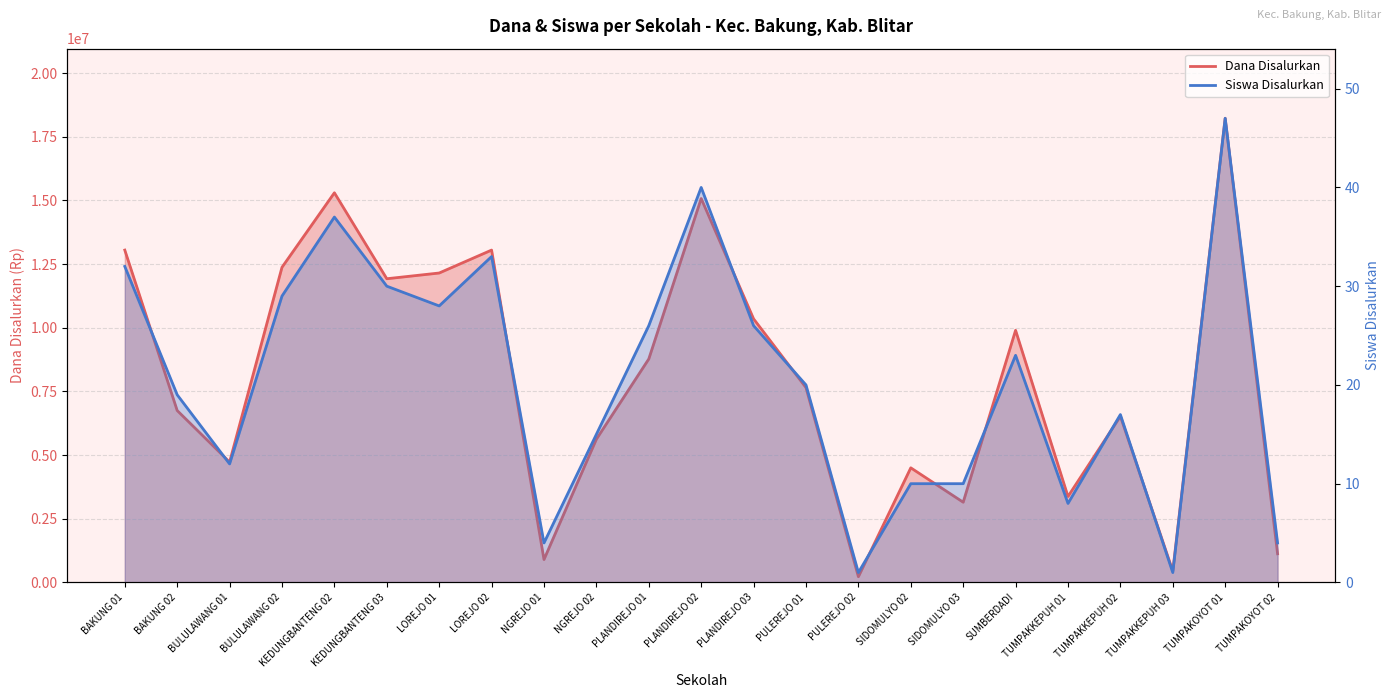

Rank the series by their average value, from highest to lowest.

Dana Disalurkan, Siswa Disalurkan